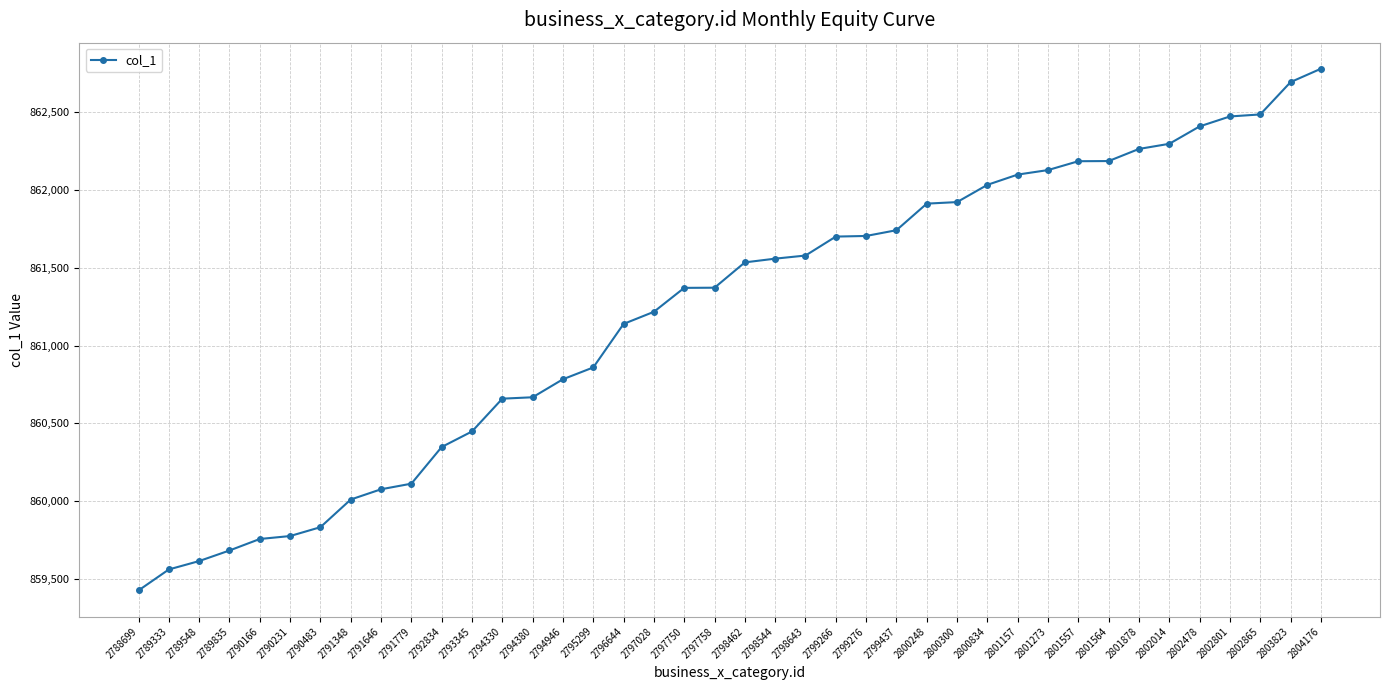

The chart shows a value of 861742 at 2799437. True or false?

True